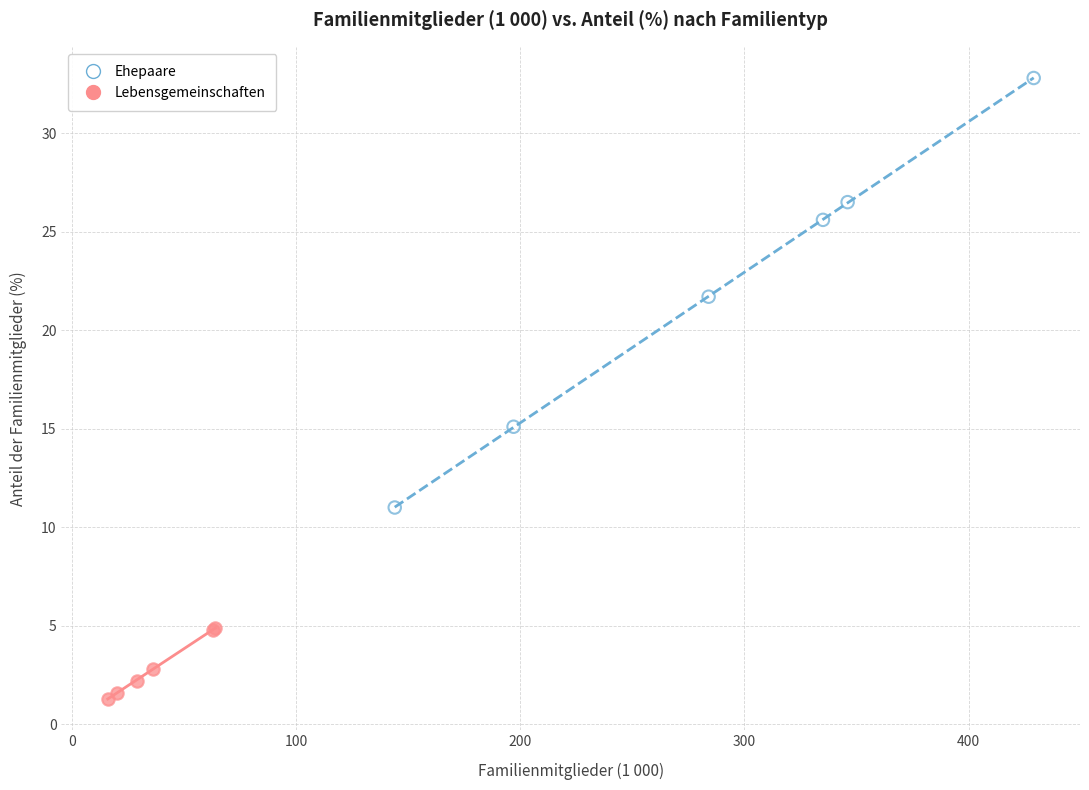

Which series contains the highest Y value?

Ehepaare